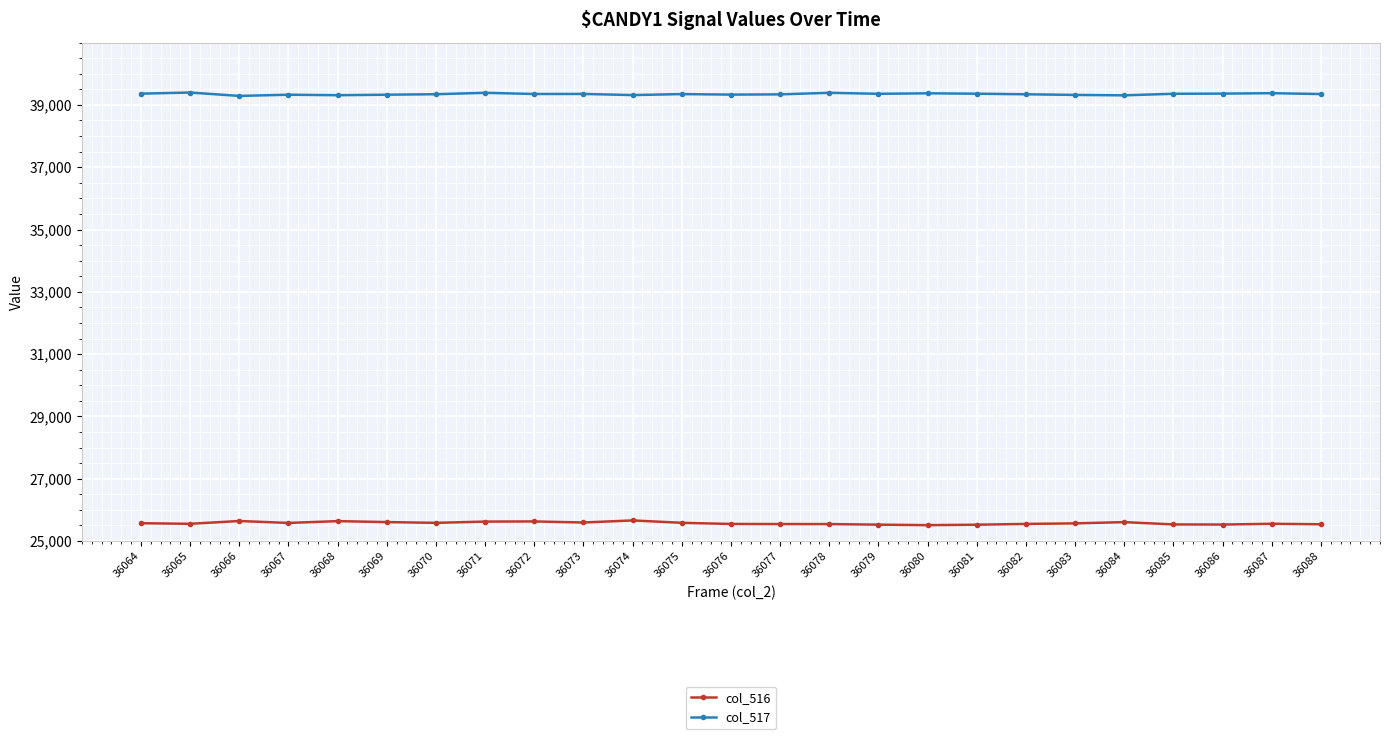

Count the number of categories in the chart.

25